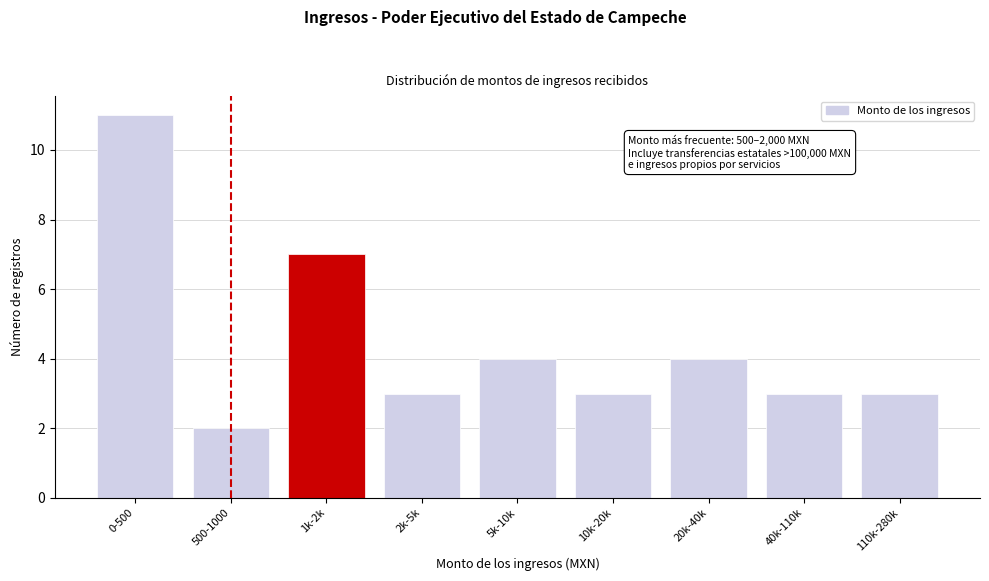

Reading right to left, extract all data points from this chart.

110k-280k=3	40k-110k=3	20k-40k=4	10k-20k=3	5k-10k=4	2k-5k=3	1k-2k=7	500-1000=2	0-500=11